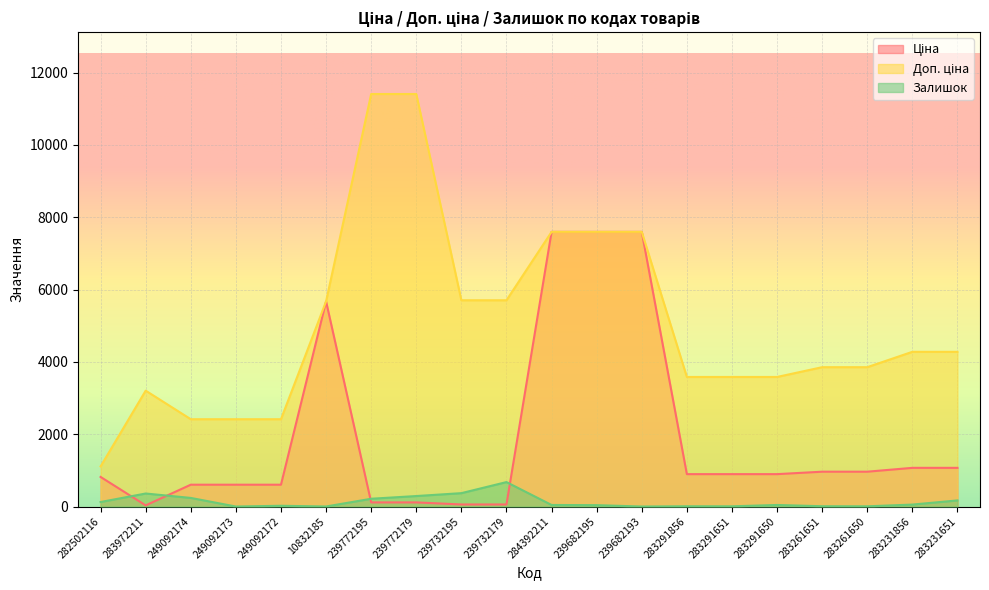

What are all the series names shown in the legend?

Ціна, Доп. ціна, Залишок